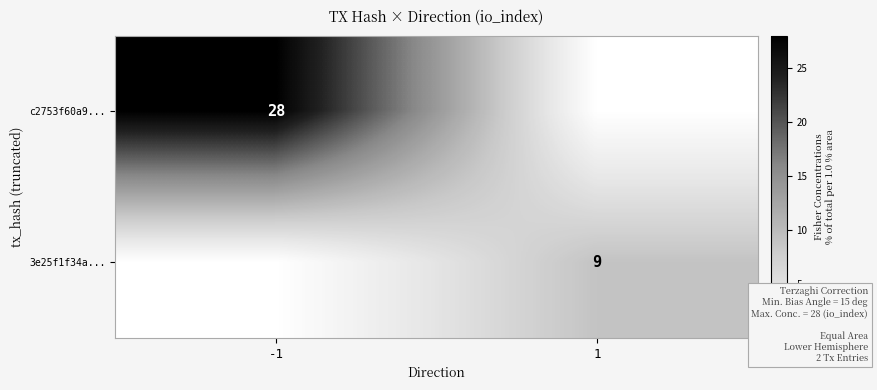

True or false: c2753f60a9... has a value of 6 at -1.

False